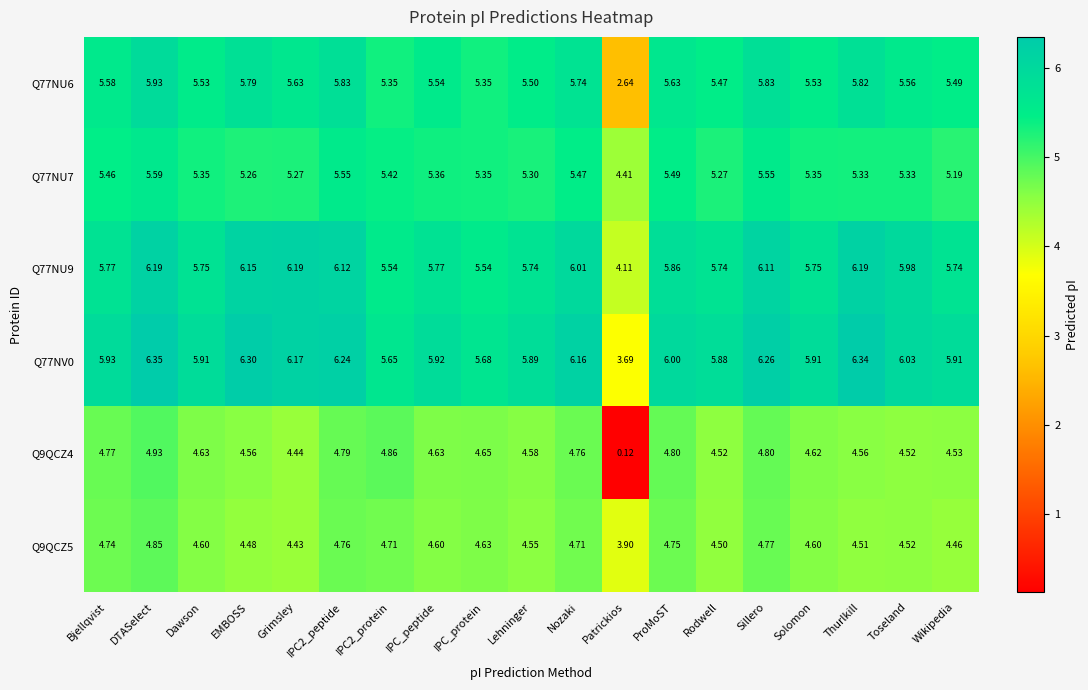

Is the value of Q9QCZ5 at Grimsley greater than the value of Q9QCZ4 at IPC_peptide?

No